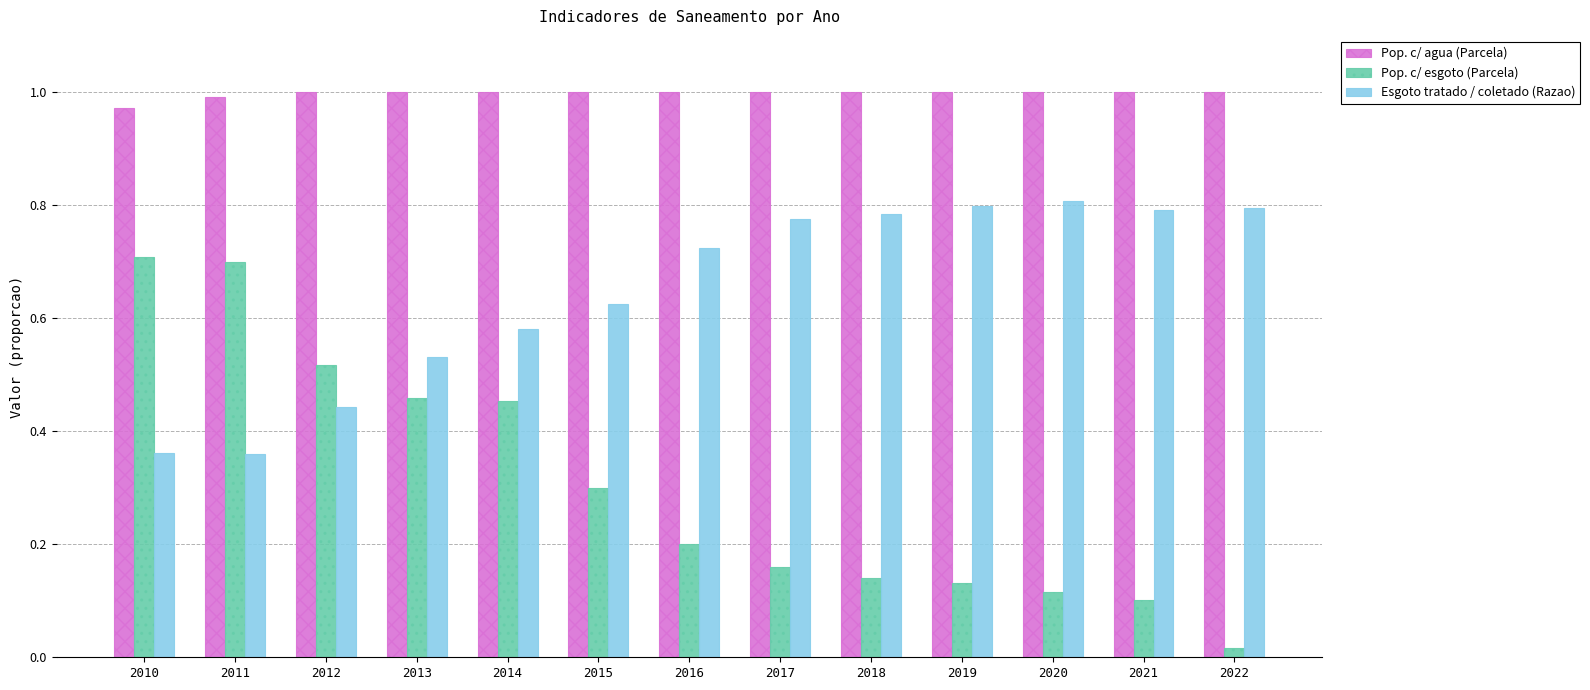

At which category does the chart reach its minimum across all series?

2022